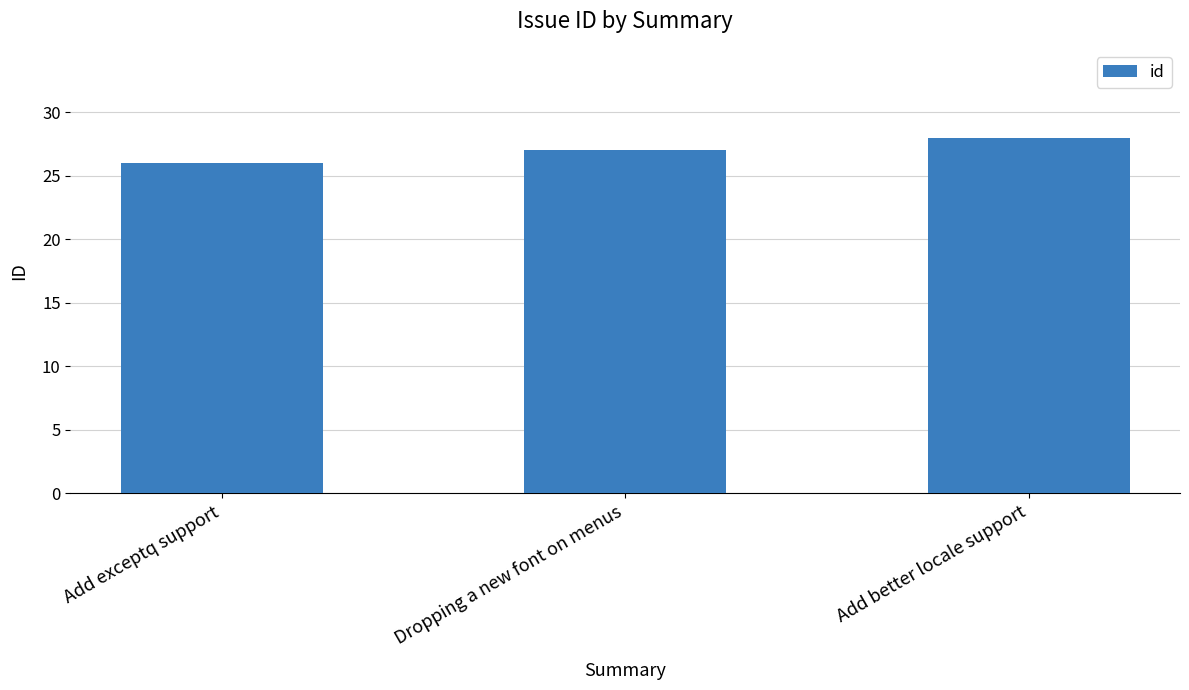

Is it true that the value at Dropping a new font on menus is 8?

False